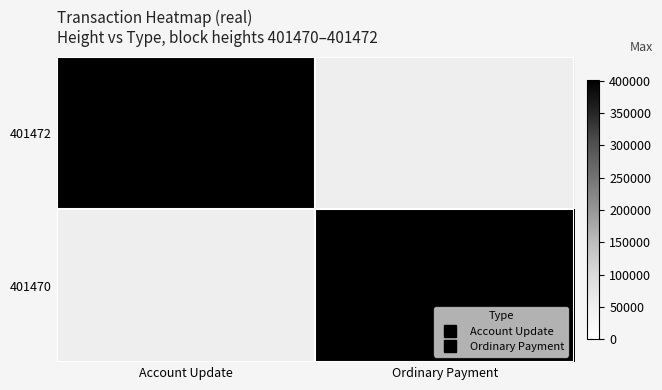

How many series are shown in this chart?

2